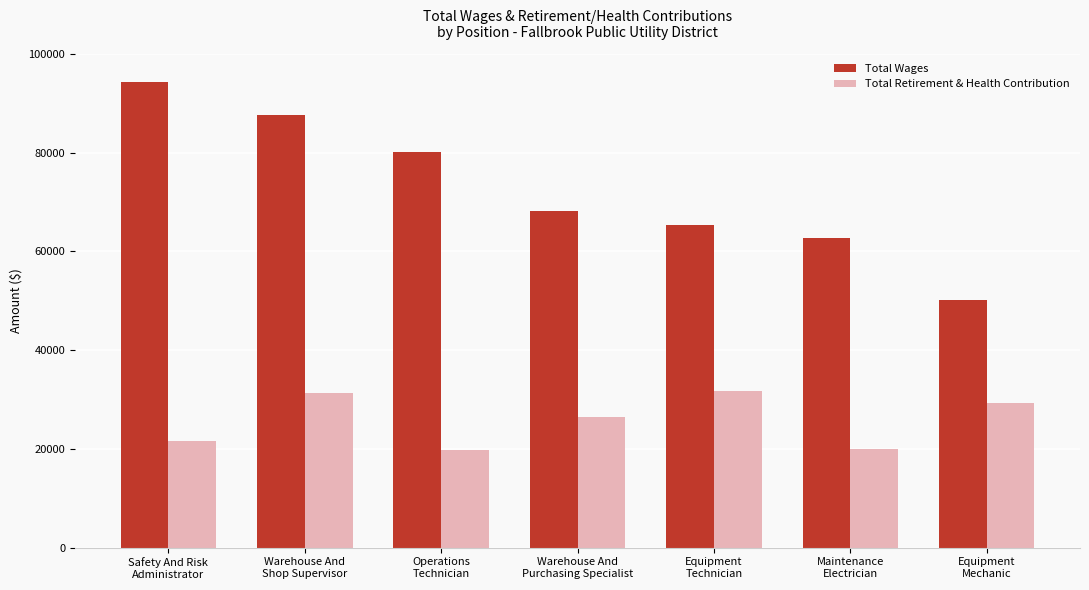

What is the value of the Total Retirement & Health Contribution bar at the 3rd from the left?

19724